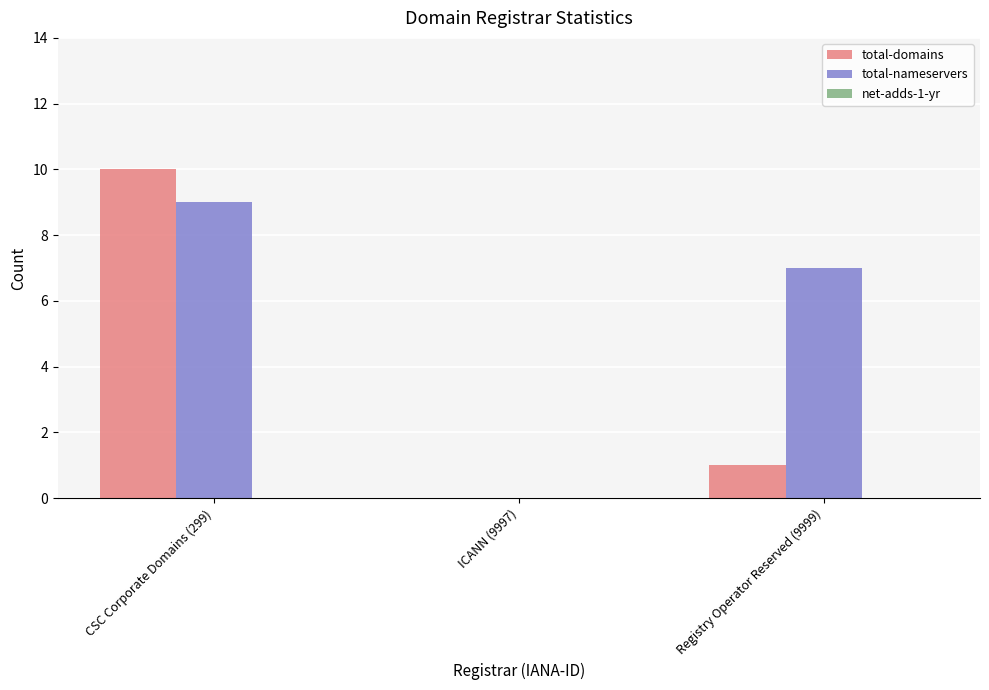

At which category does the chart reach its peak across all series?

CSC Corporate Domains (299)